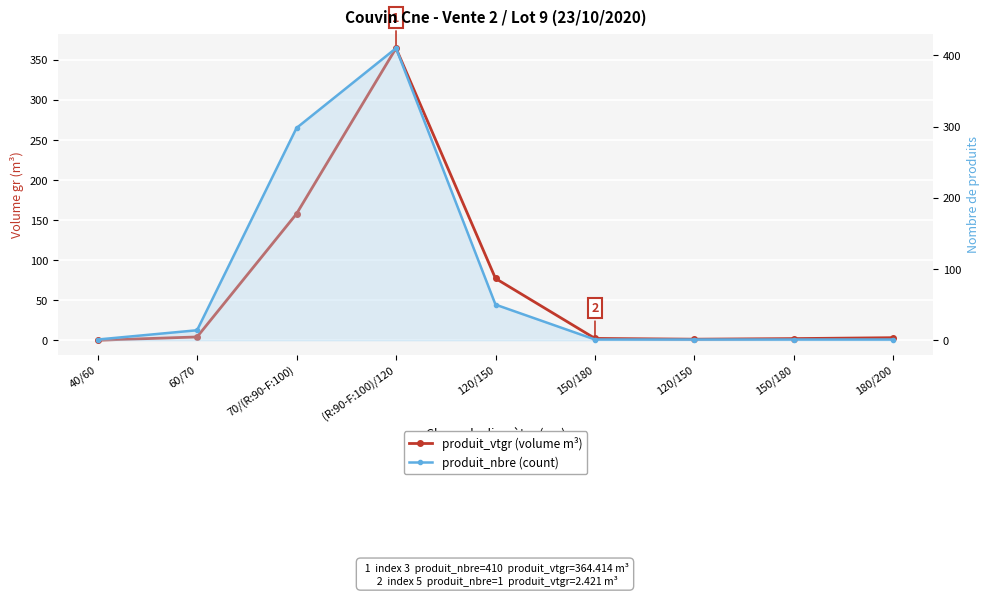

At which label does produit_vtgr (volume m³) reach its peak?

(R:90-F:100)/120